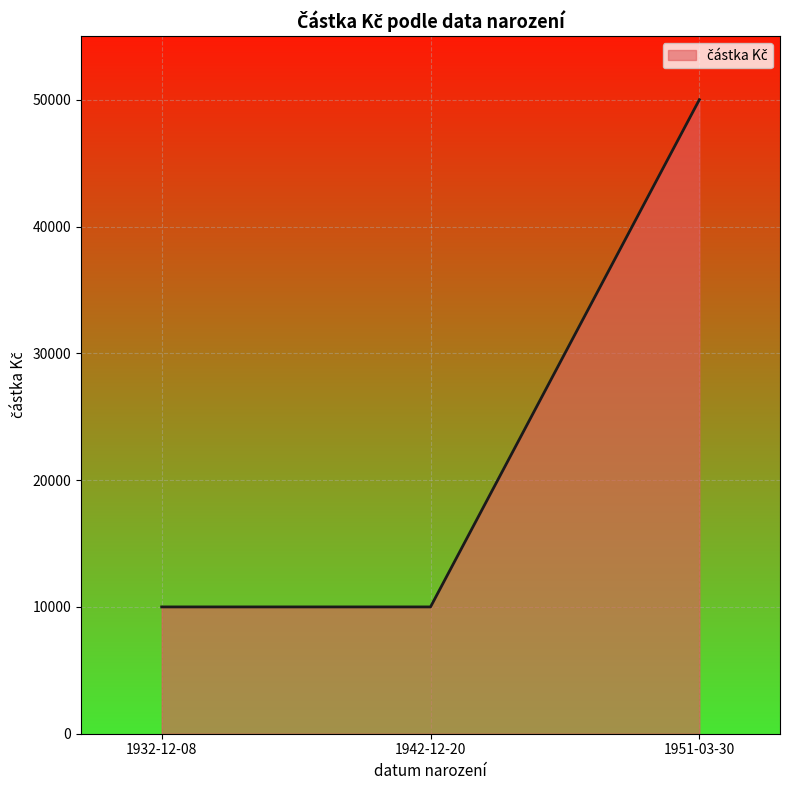

Is it true that the value at 1932-12-08 is 2590?

False